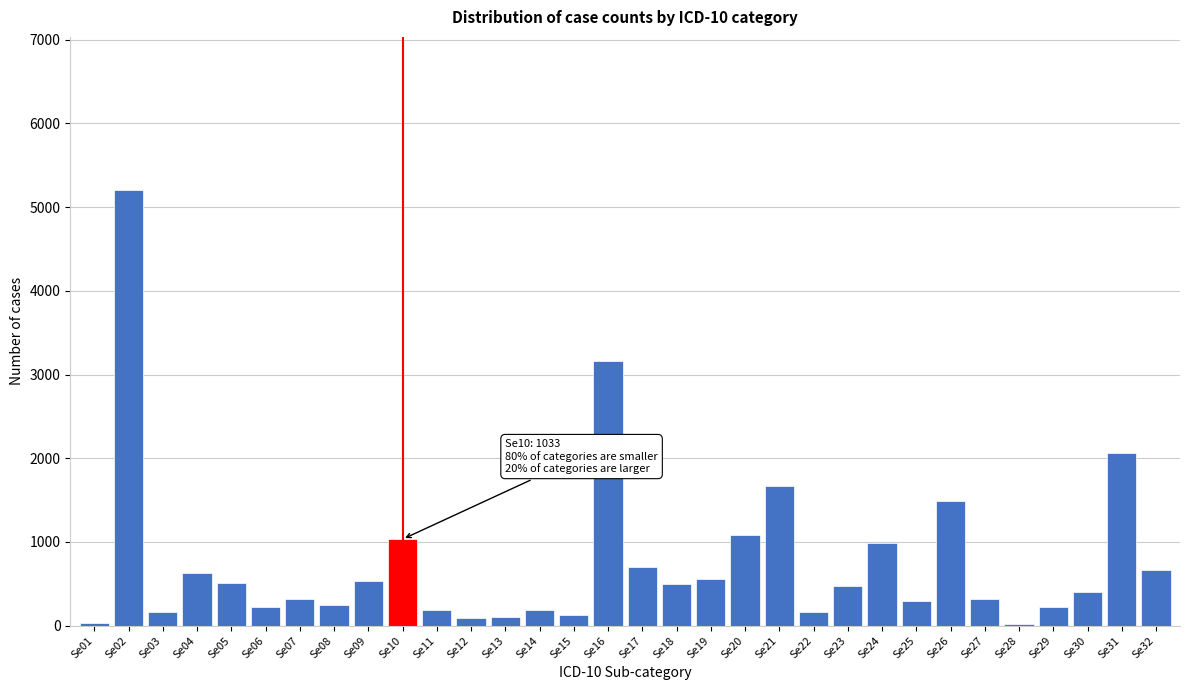

The value at Se32 is 1029. True or false?

False